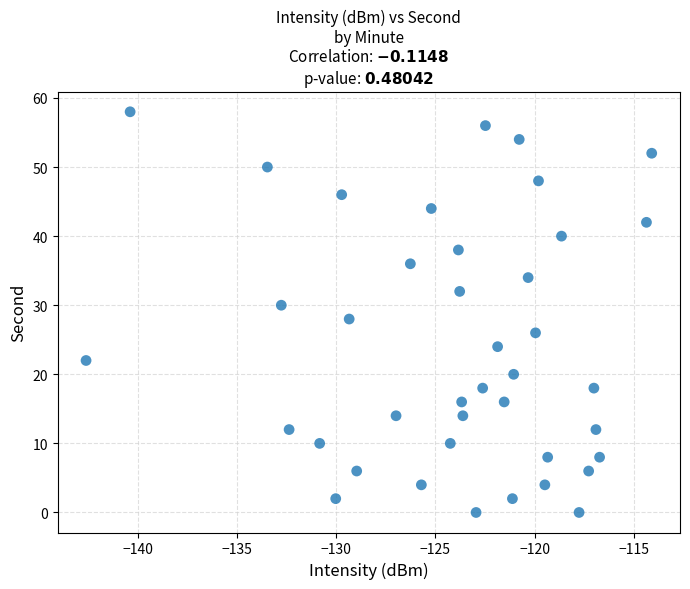

What is the range of Y values (max minus min)?

58